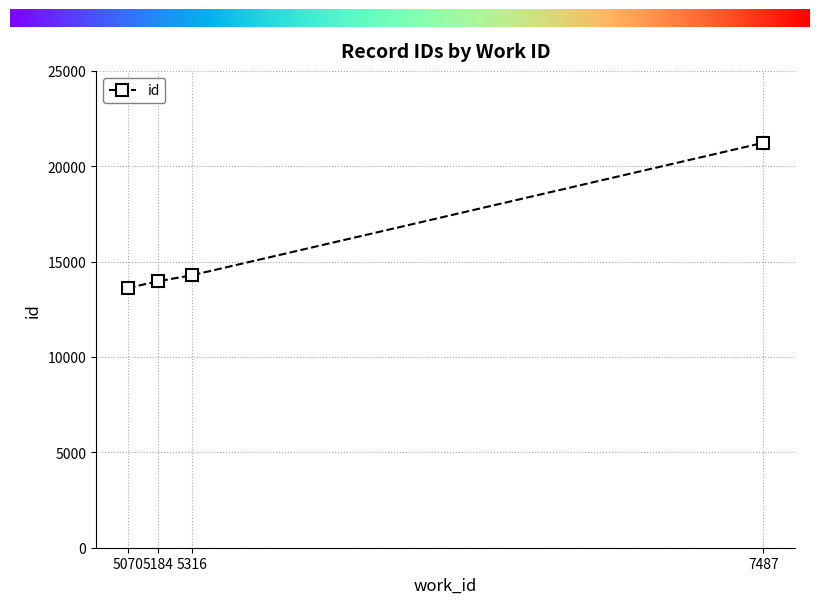

Is it true that the value at 5316 is 14292?

True